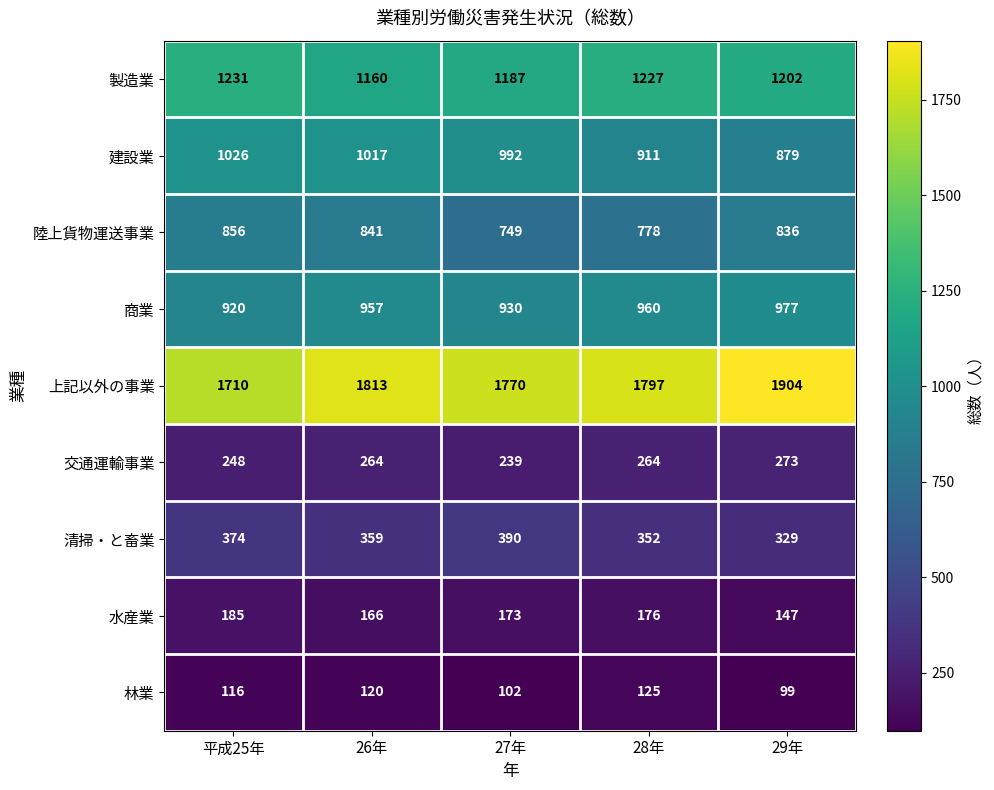

Which series has the largest total across all categories?

上記以外の事業